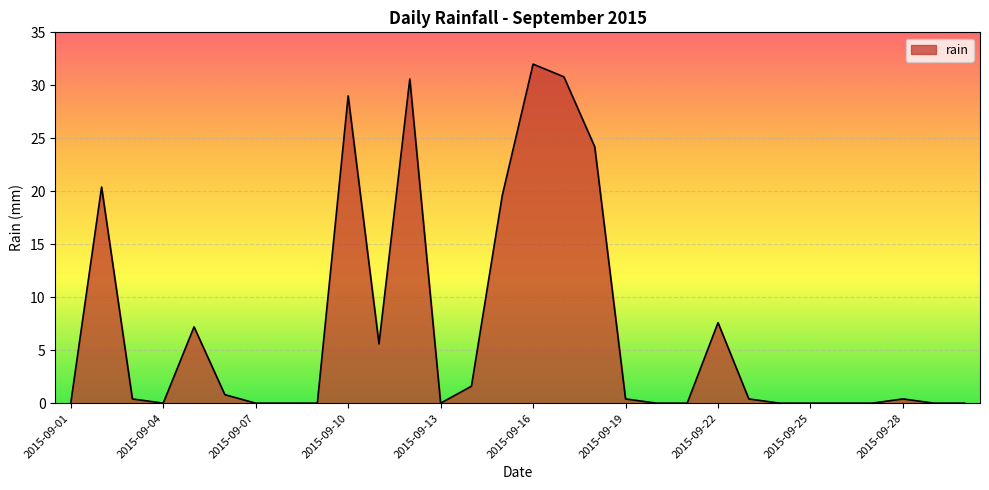

What is the difference between the maximum and minimum values?

32.0